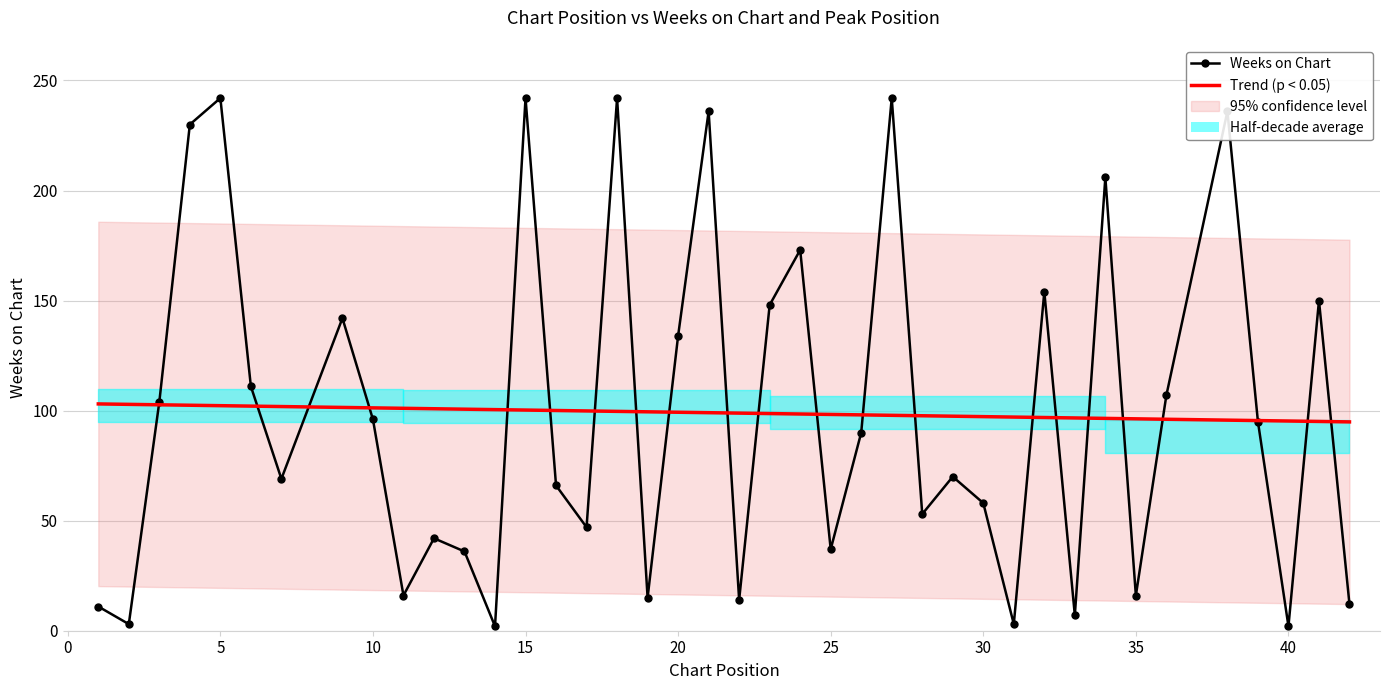

What is the greatest value displayed?

242